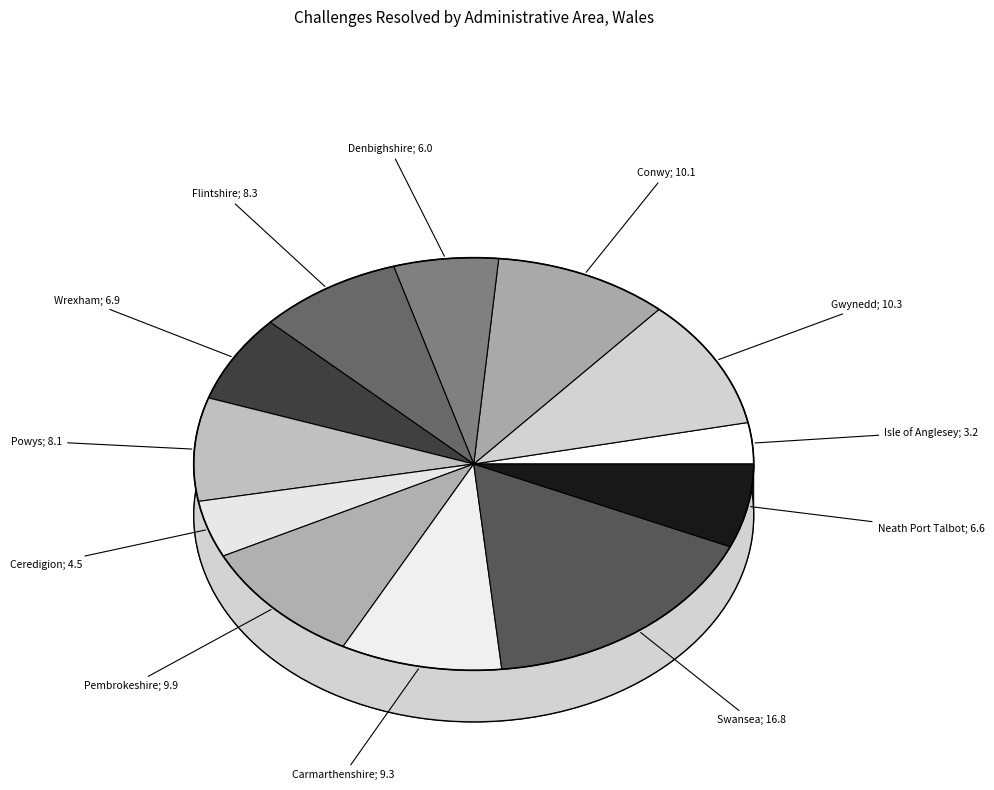

Between Isle of Anglesey and Swansea, which is larger?

Swansea